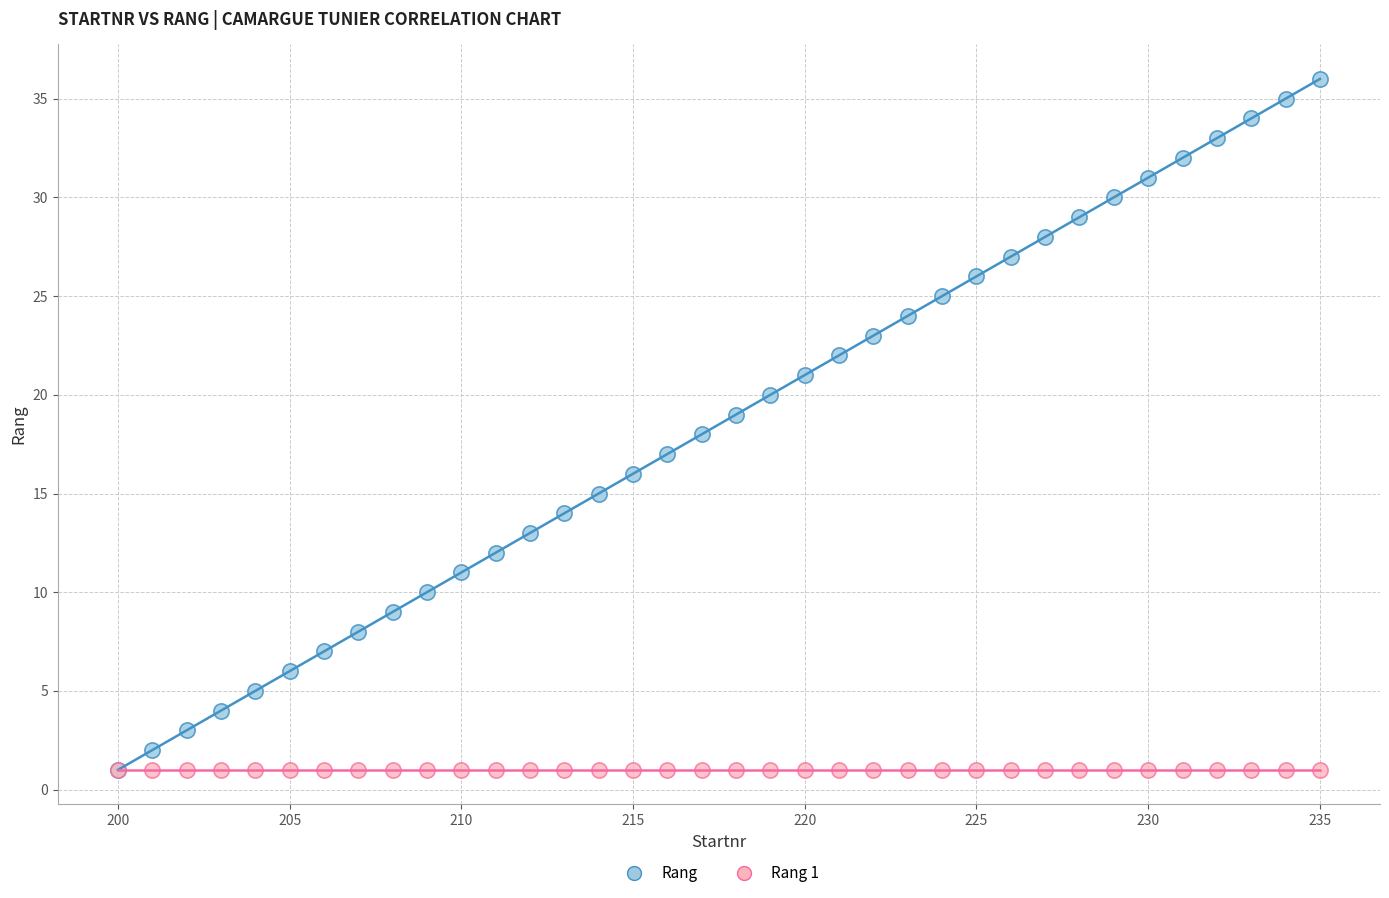

Which series contains the highest Y value?

Rang